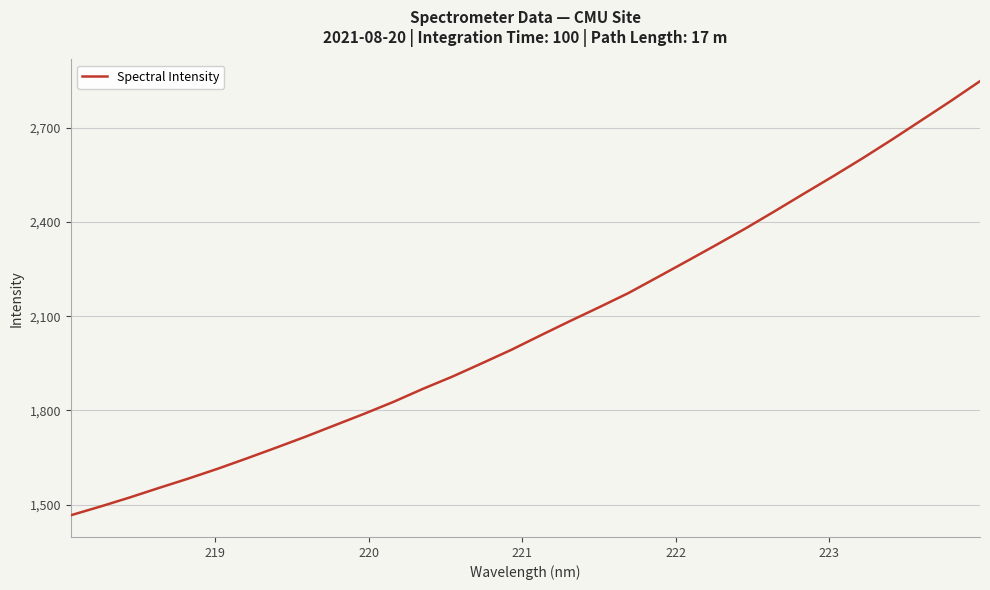

What is the smallest value displayed?

1466.7